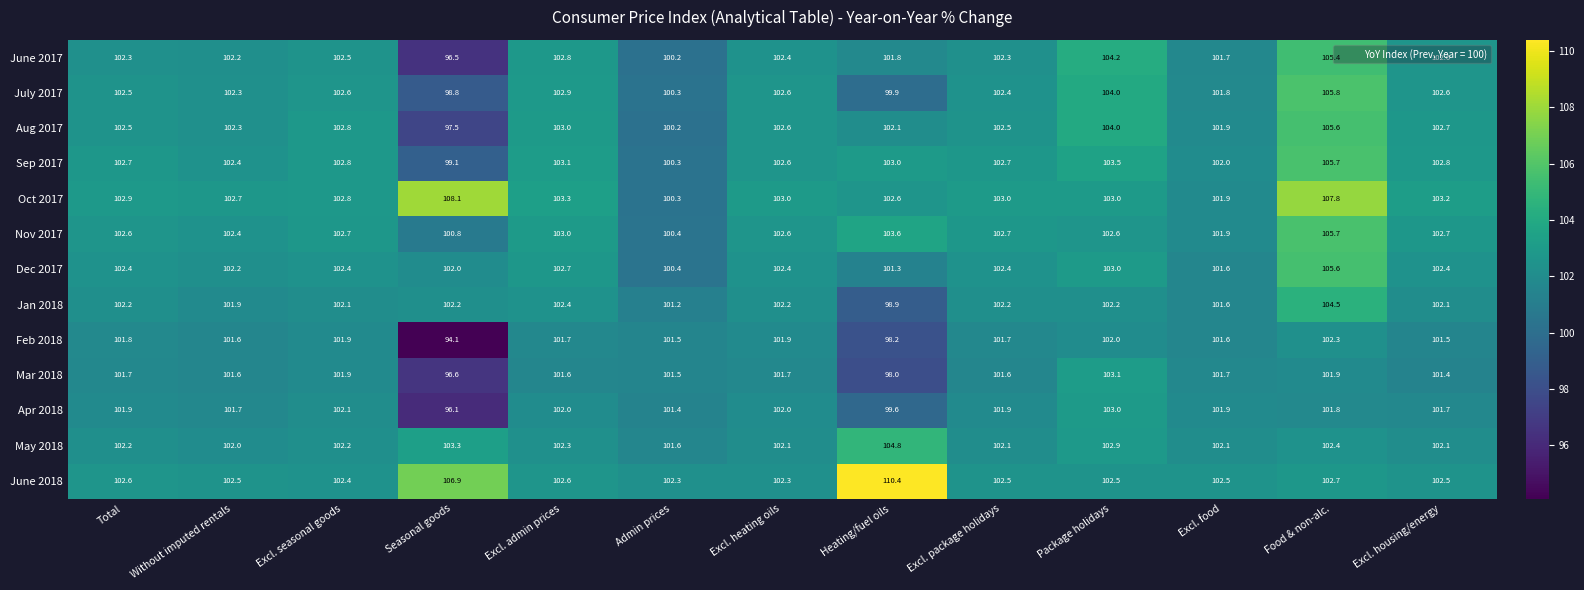

At which label does Aug 2017 first exceed 102?

Total